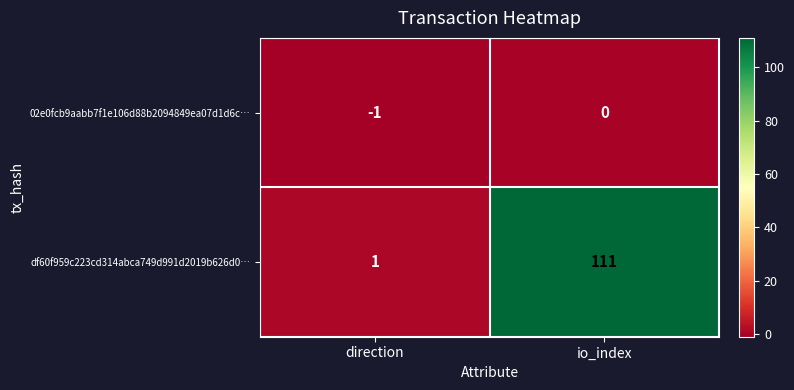

Count the number of data series in this chart.

2